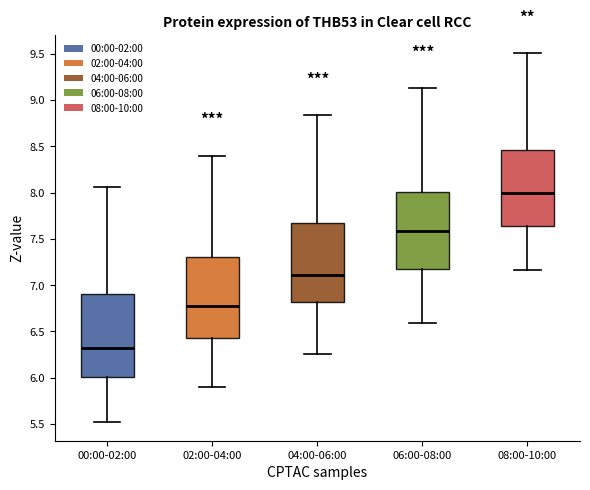

Reading left to right, transcribe this box plot: for each box, give where its median line is, the range the box spans, and where its two whiskers end, as read against the y-axis. The values are not printed on the chart, so give them approximately, as read against the axis.

00:00-02:00: median 6.30, box 6.00 to 6.90, whiskers 5.50 to 8.05
02:00-04:00: median 6.80, box 6.45 to 7.30, whiskers 5.90 to 8.40
04:00-06:00: median 7.10, box 6.80 to 7.65, whiskers 6.25 to 8.85
06:00-08:00: median 7.60, box 7.20 to 8.00, whiskers 6.60 to 9.15
08:00-10:00: median 8.00, box 7.65 to 8.45, whiskers 7.15 to 9.50